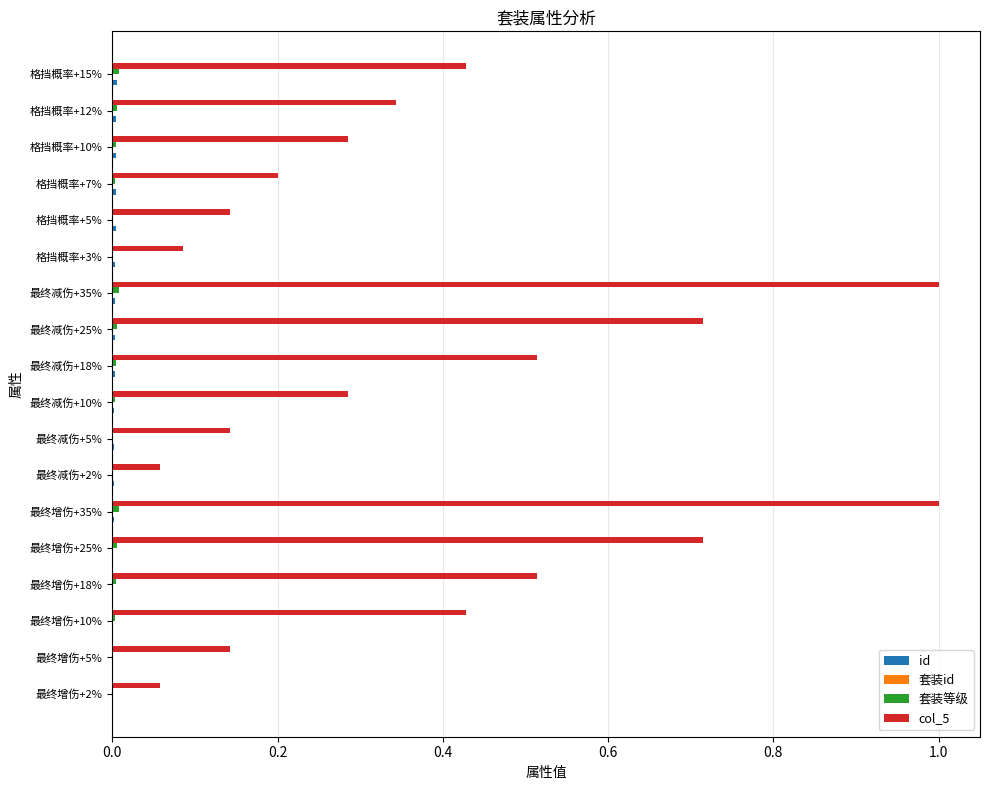

What is the maximum value for col_5?

1.0